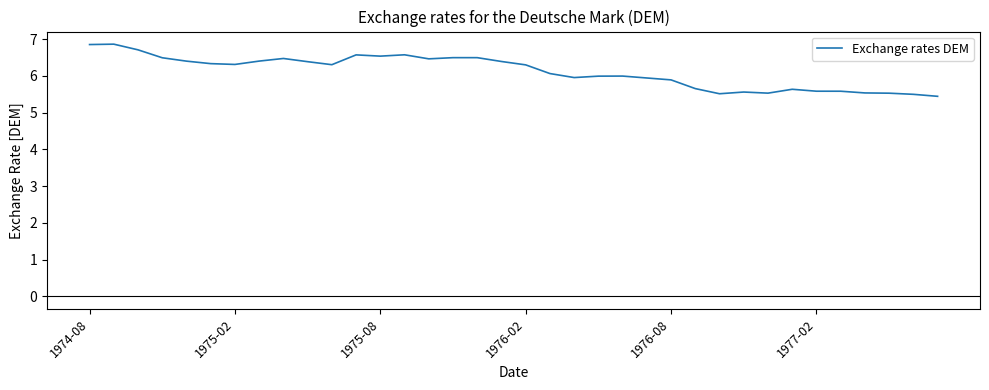

How many series are shown in this chart?

1